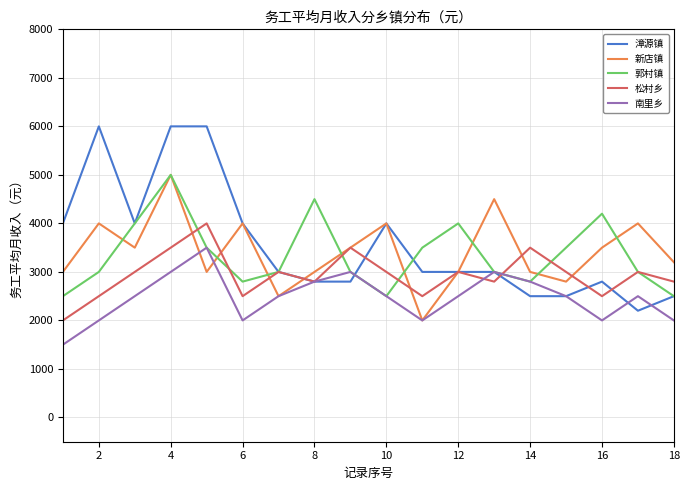

What is the difference between the maximum and minimum values in the 郭村镇 series?

2500